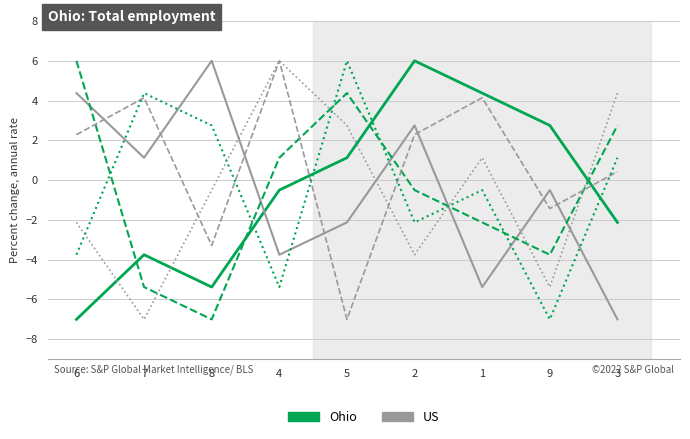

What is the smallest value displayed?

-7.0